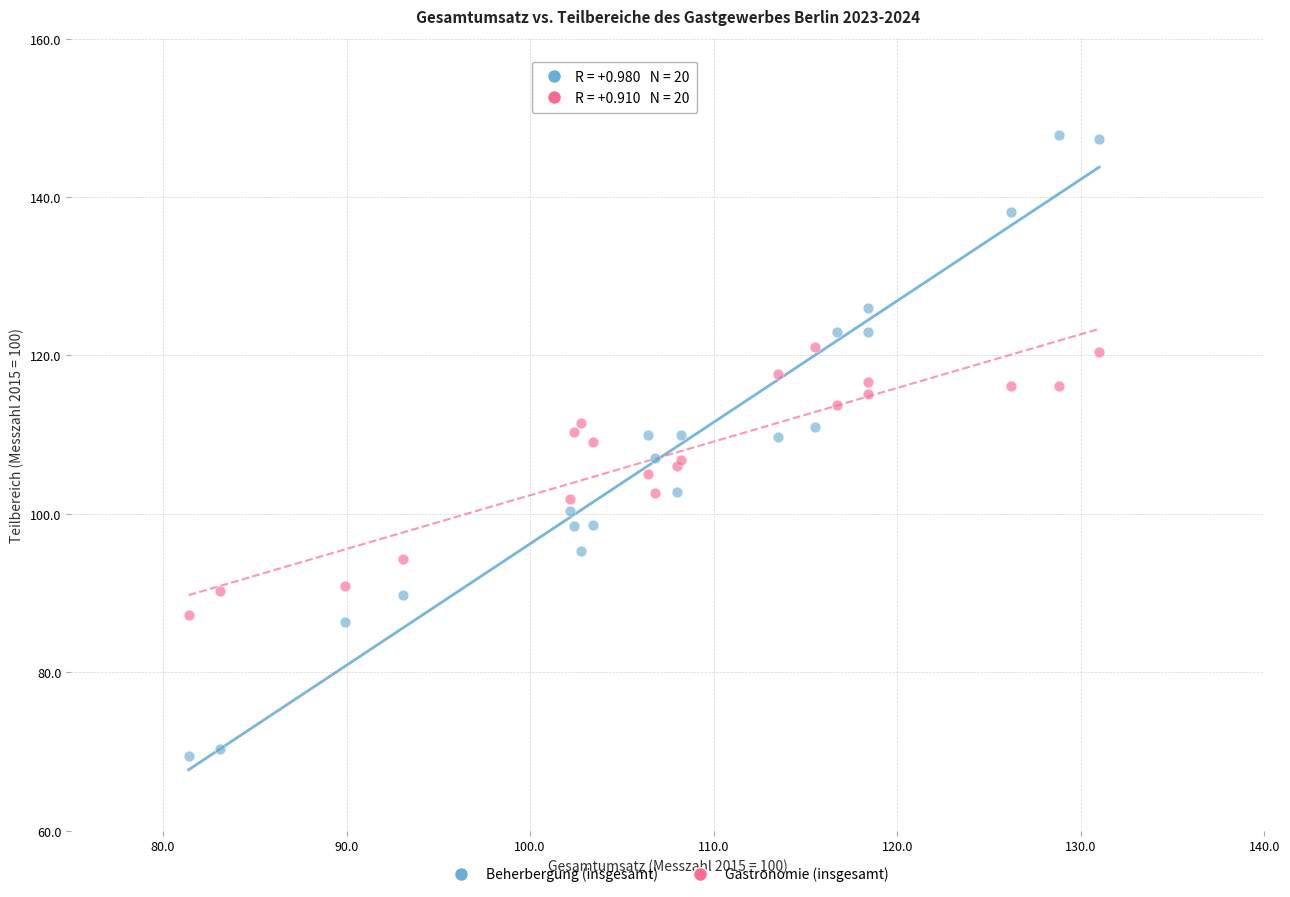

Which series reaches the minimum Y coordinate?

Beherbergung (insgesamt)